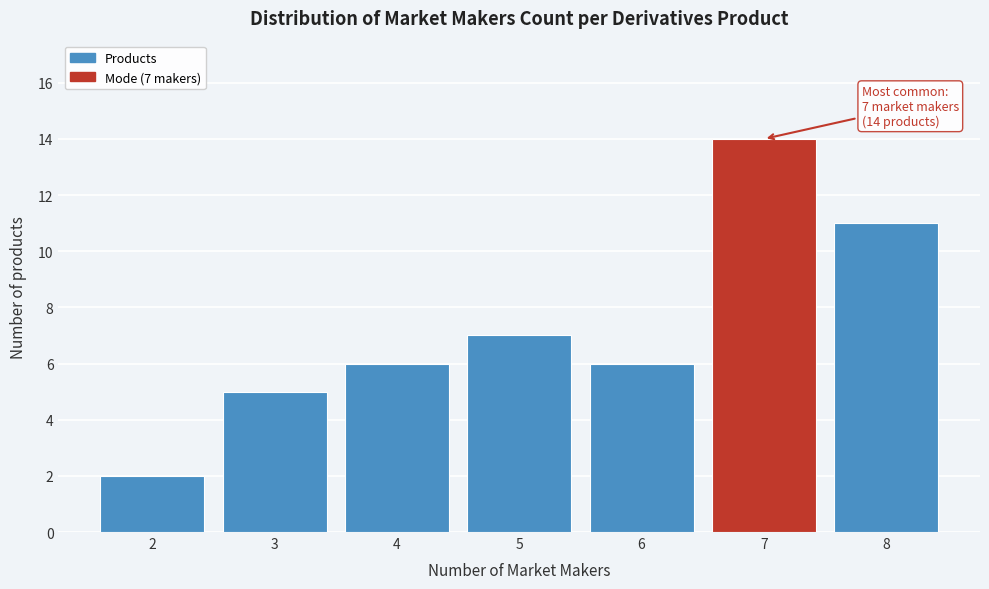

Which range on the x-axis has the tallest bar?

6.5 to 7.5